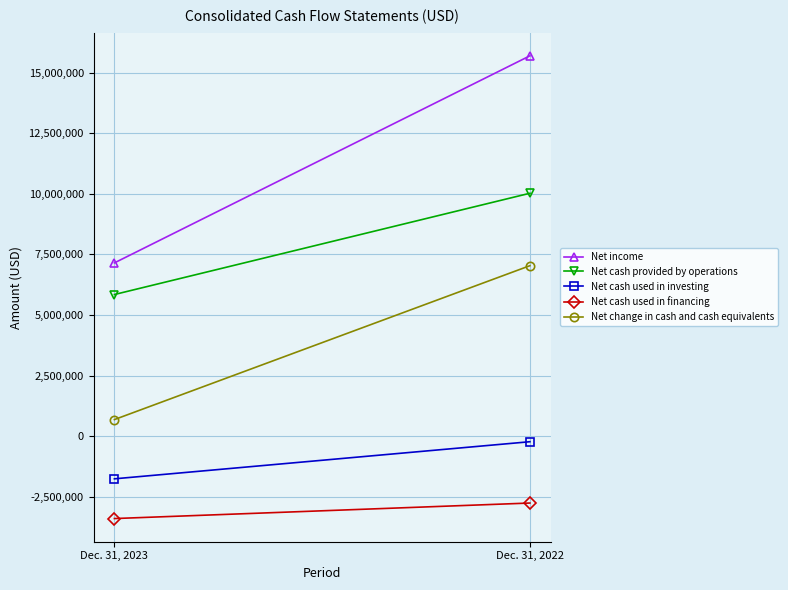

The Net cash provided by operations series shows 9809378 at Dec. 31, 2023. True or false?

False